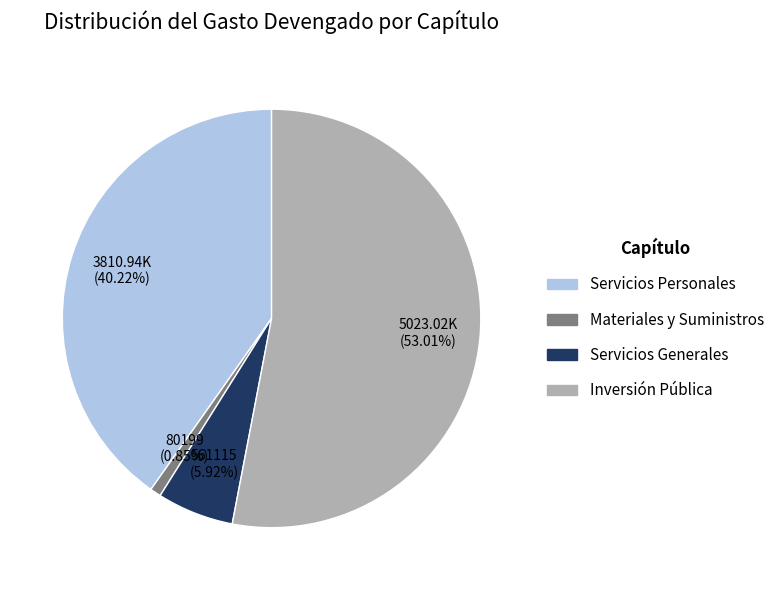

Is it true that Servicios Generales is 6% of the pie?

True